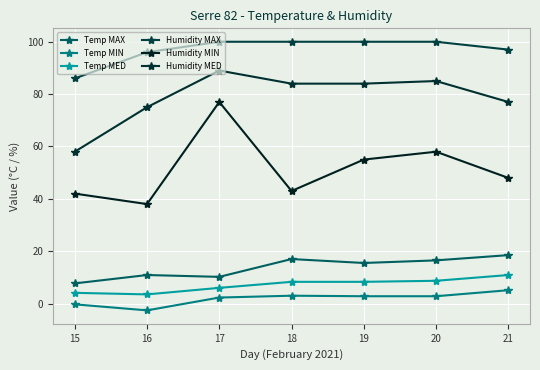

How many values in the Humidity MED series are below 84?

3